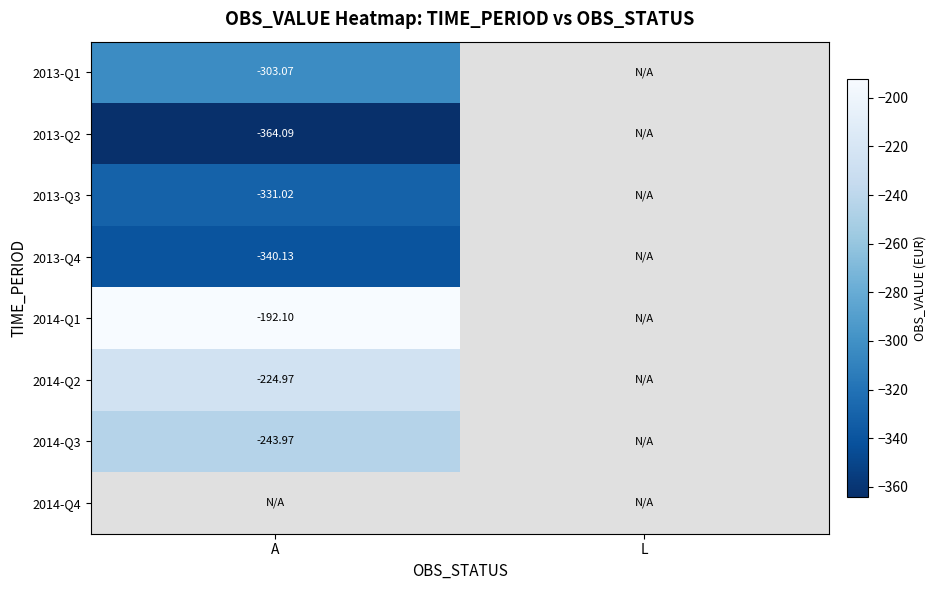

At how many categories does at least one series exceed -301?

1